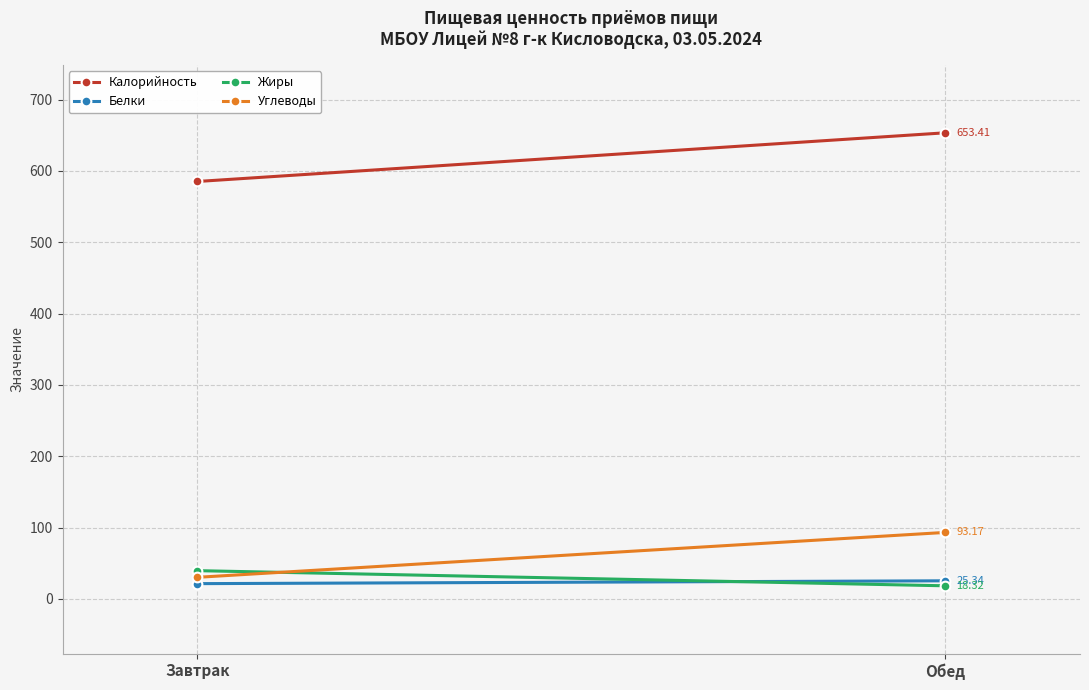

The Калорийность series shows 653.4 at Обед. True or false?

True